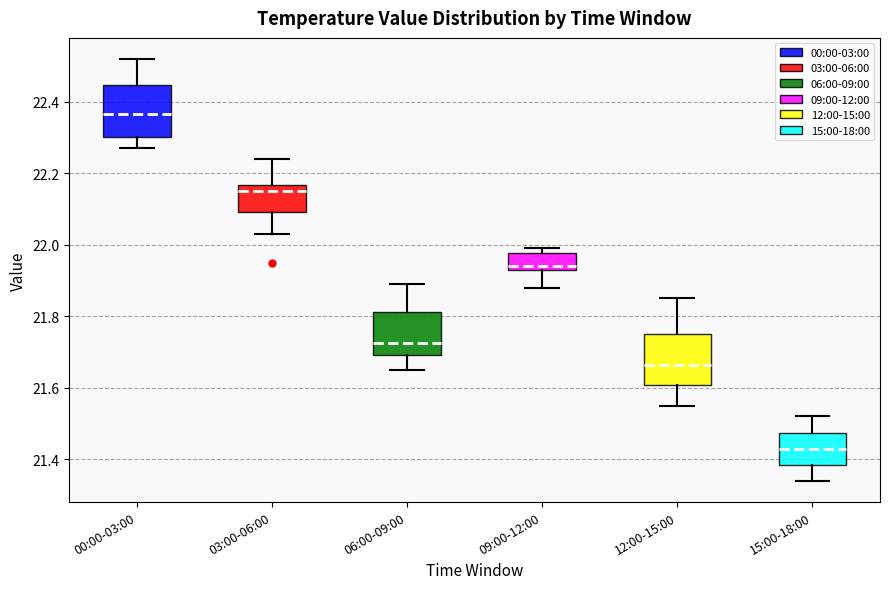

Which box has the lowest median line?

15:00-18:00